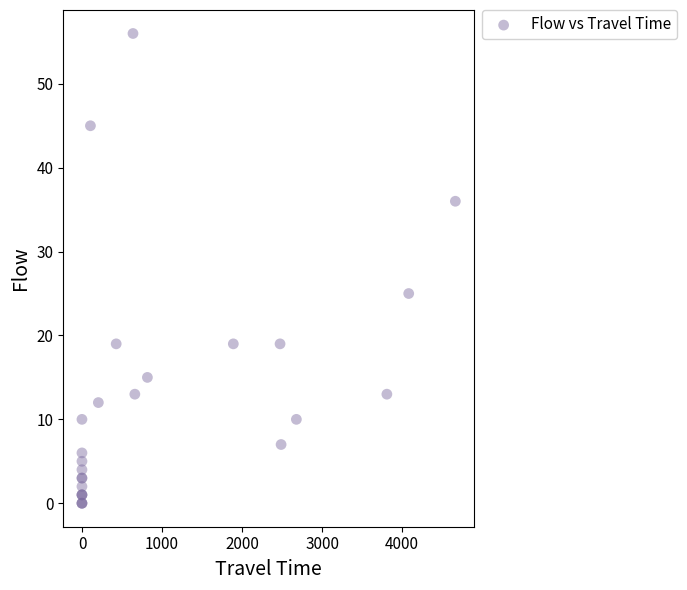

What Y value in the scatter plot is closest to 28?

25